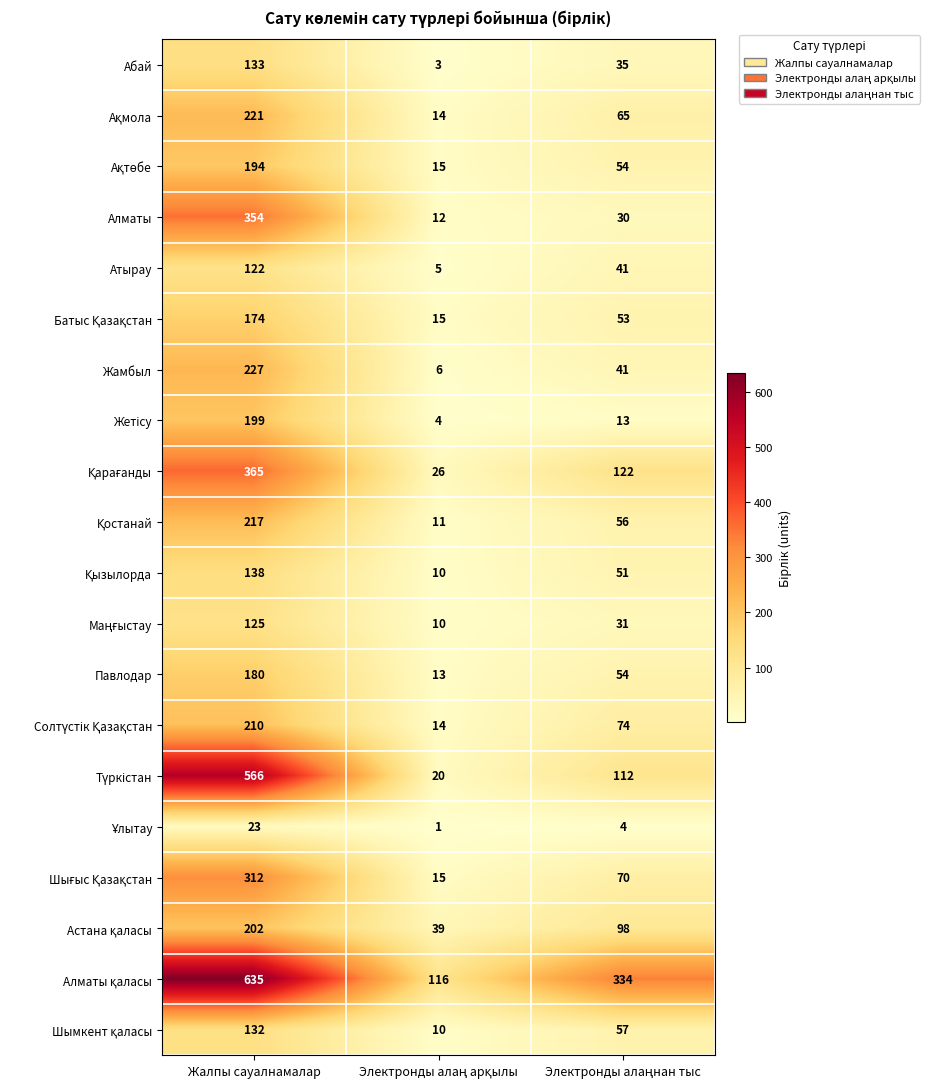

What is the difference between the maximum and minimum values in the Жамбыл series?

221